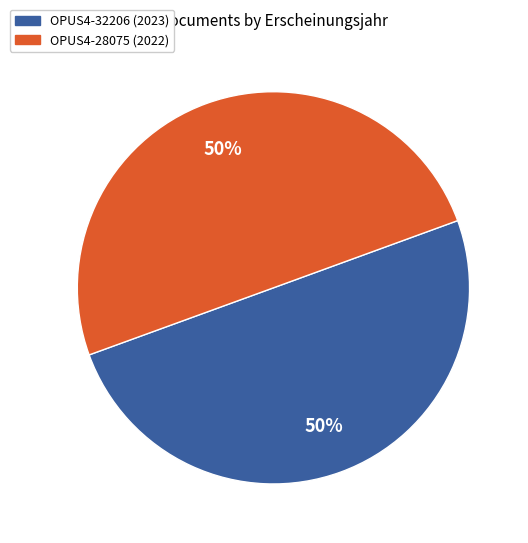

To the nearest percent, what is the average slice percentage?

50%